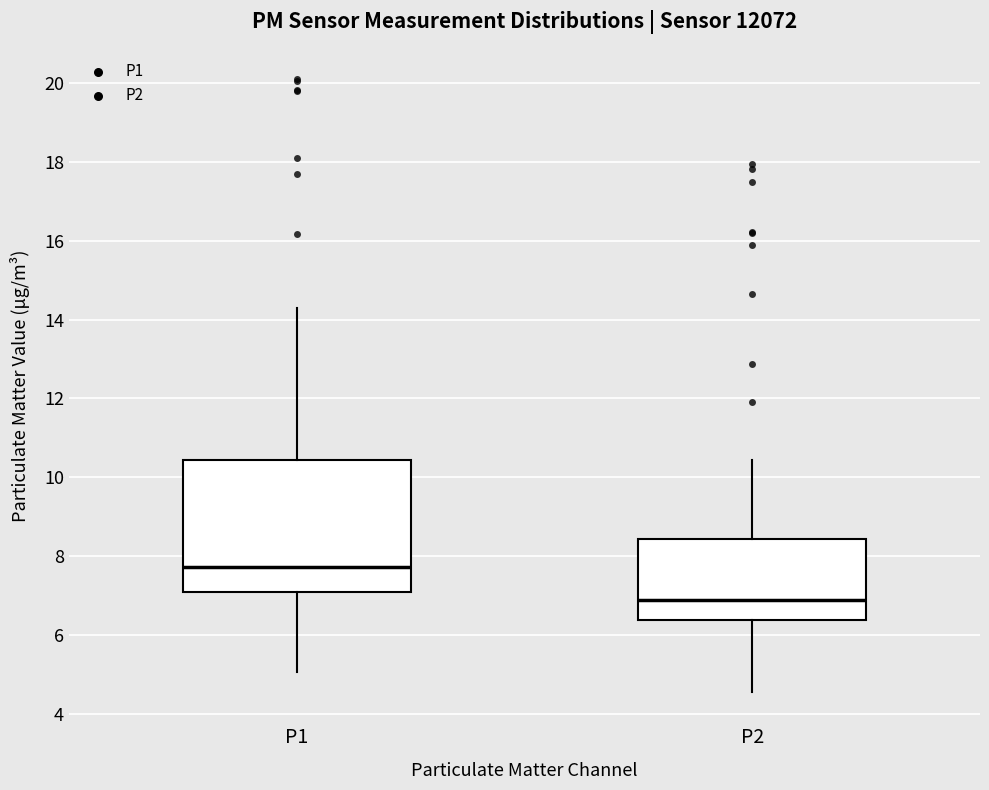

Reading left to right, transcribe this box plot: for each box, give where its median line is, the range the box spans, and where its two whiskers end, as read against the y-axis. The values are not printed on the chart, so give them approximately, as read against the axis.

P1: median 7.8, box 7.0 to 10.4, whiskers 5.0 to 14.4
P2: median 6.8, box 6.4 to 8.4, whiskers 4.6 to 10.4